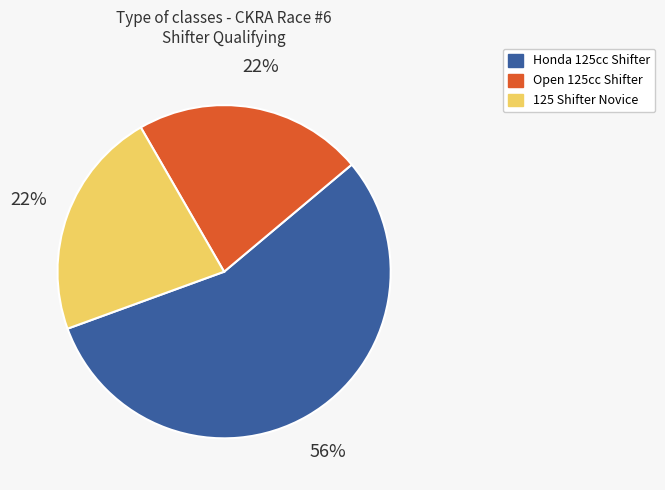

What is the ratio of the value at Open 125cc Shifter to the value at Honda 125cc Shifter?

0.4